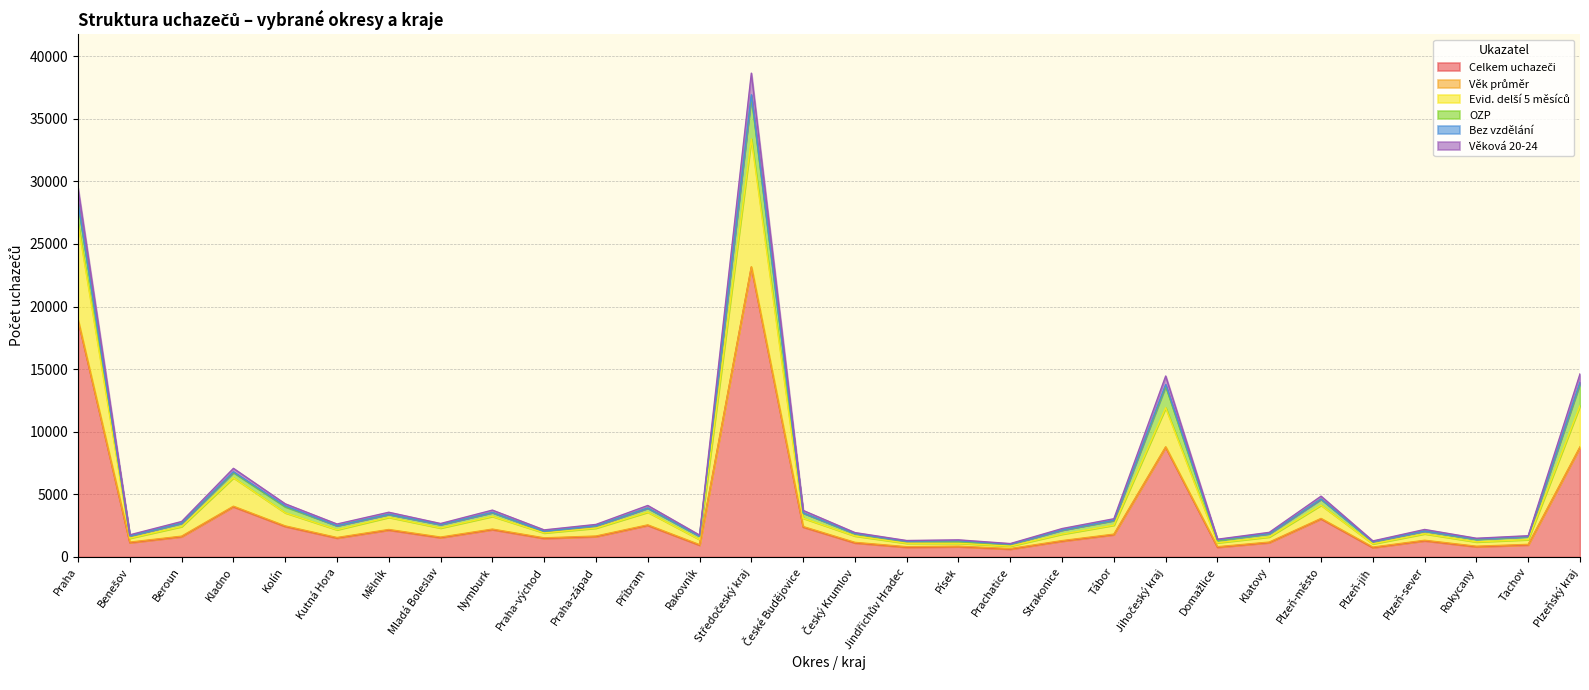

What is the difference between the maximum and second lowest values in the Věková 20-24 series?

37367.5